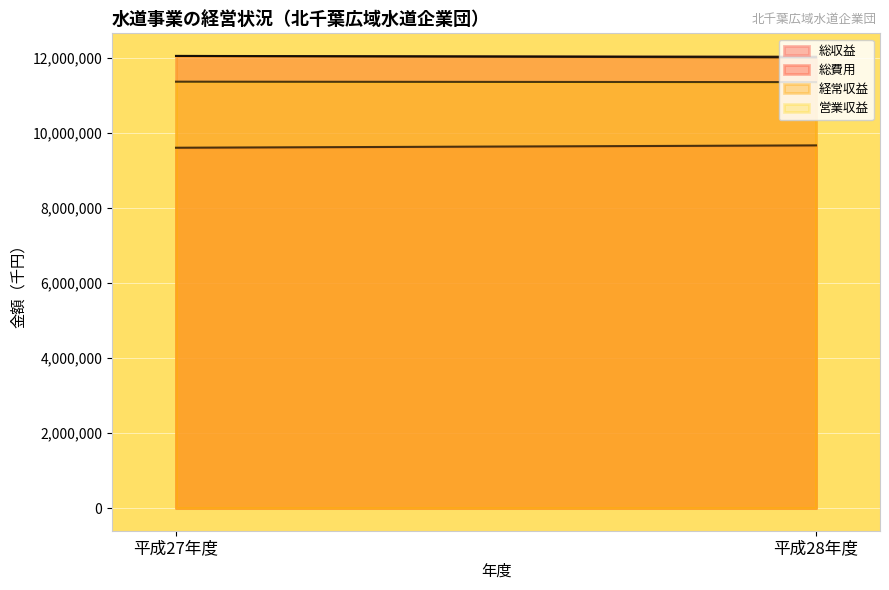

What is the average value of the 営業収益 series?

11369646